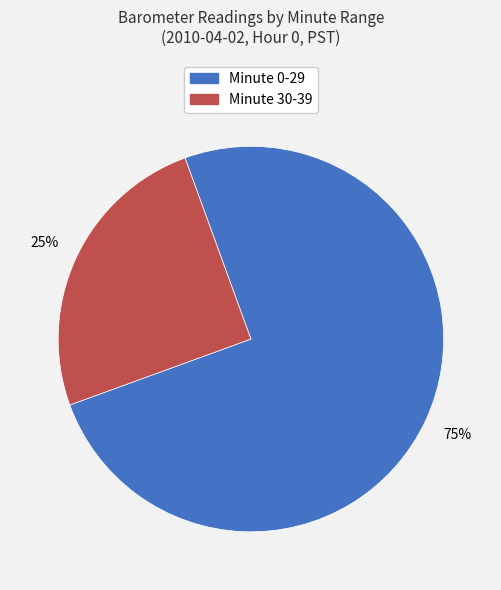

To the nearest percent, what is the average slice percentage?

50%